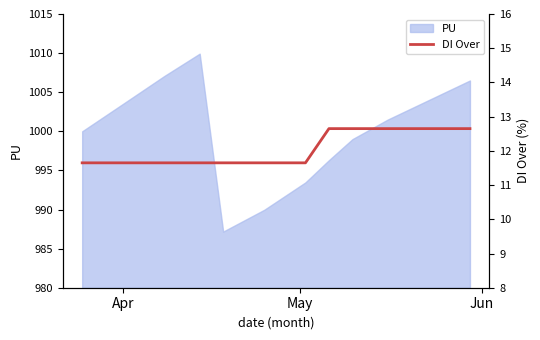

What is the difference between the maximum and minimum values?

1.0